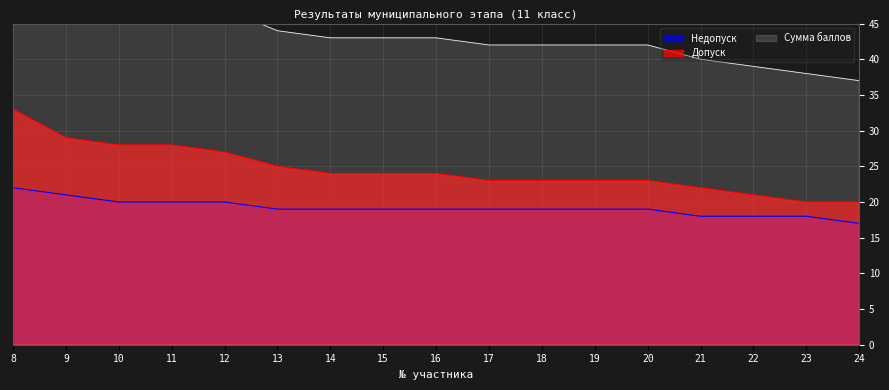

Does the chart have visible grid lines?

Yes